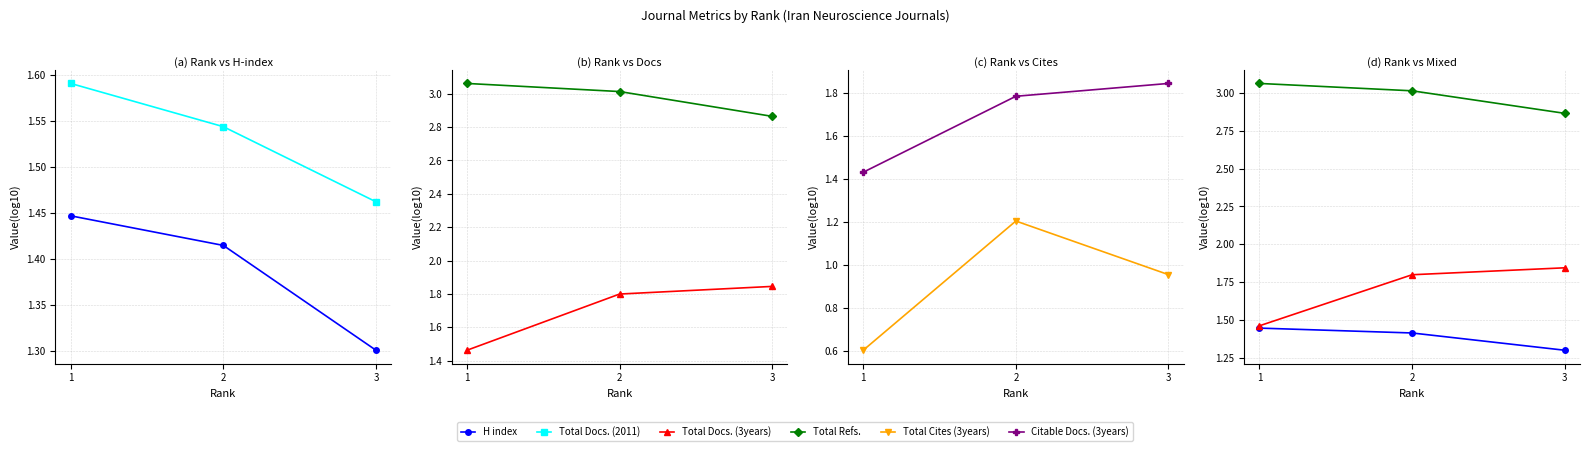

How many lines are shown in the chart?

6